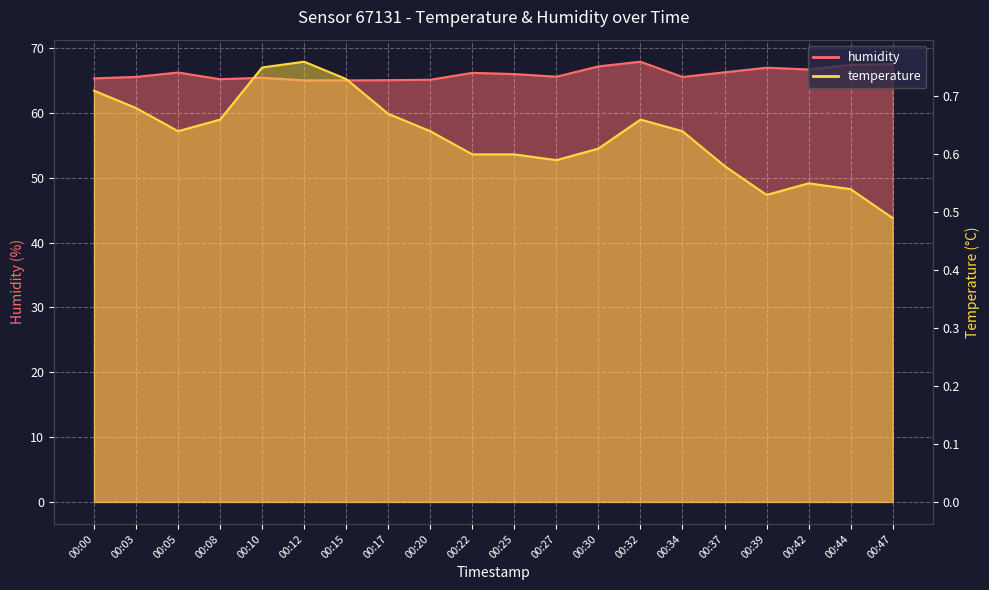

Which category has the highest value across all series?

00:32